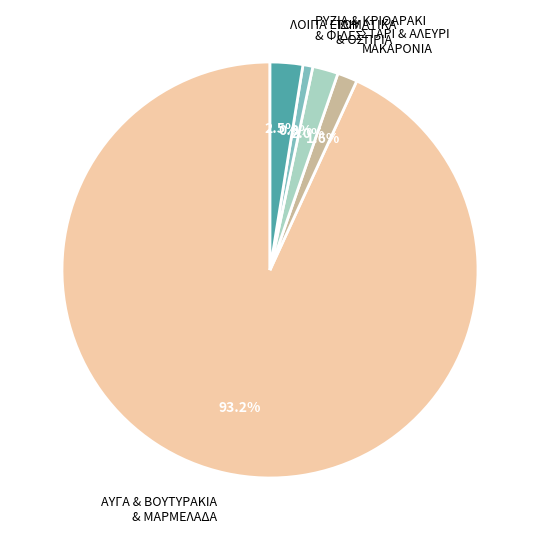

What is the smallest slice in the pie chart?

ΡΥΖΙΑ & ΚΡΙΘΑΡΑΚΙ & ΦΙΔΕΣ